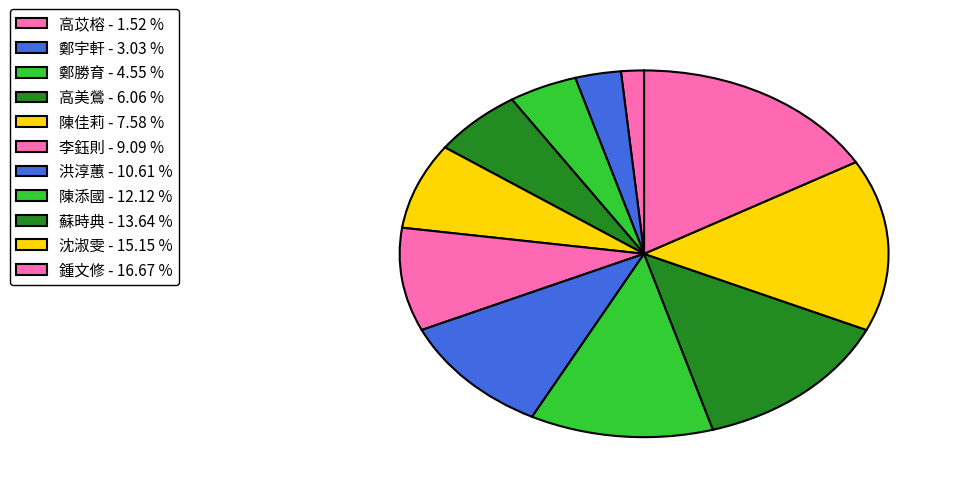

Does 高美鶯 account for over 50% of the chart?

No